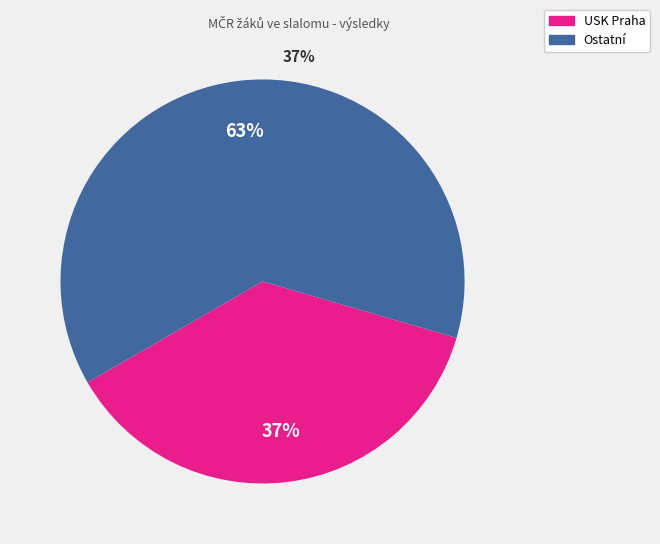

What is the ratio of the value at USK Praha to the value at Ostatní?

0.6